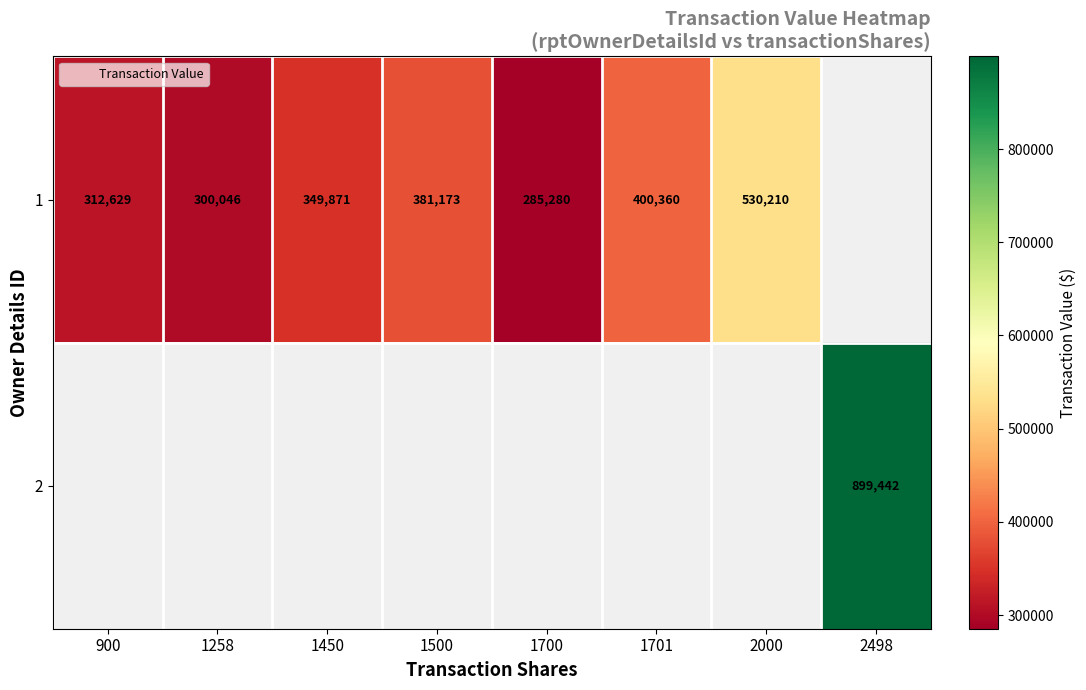

The value of 2 at 2498 is 1344805.7. True or false?

False